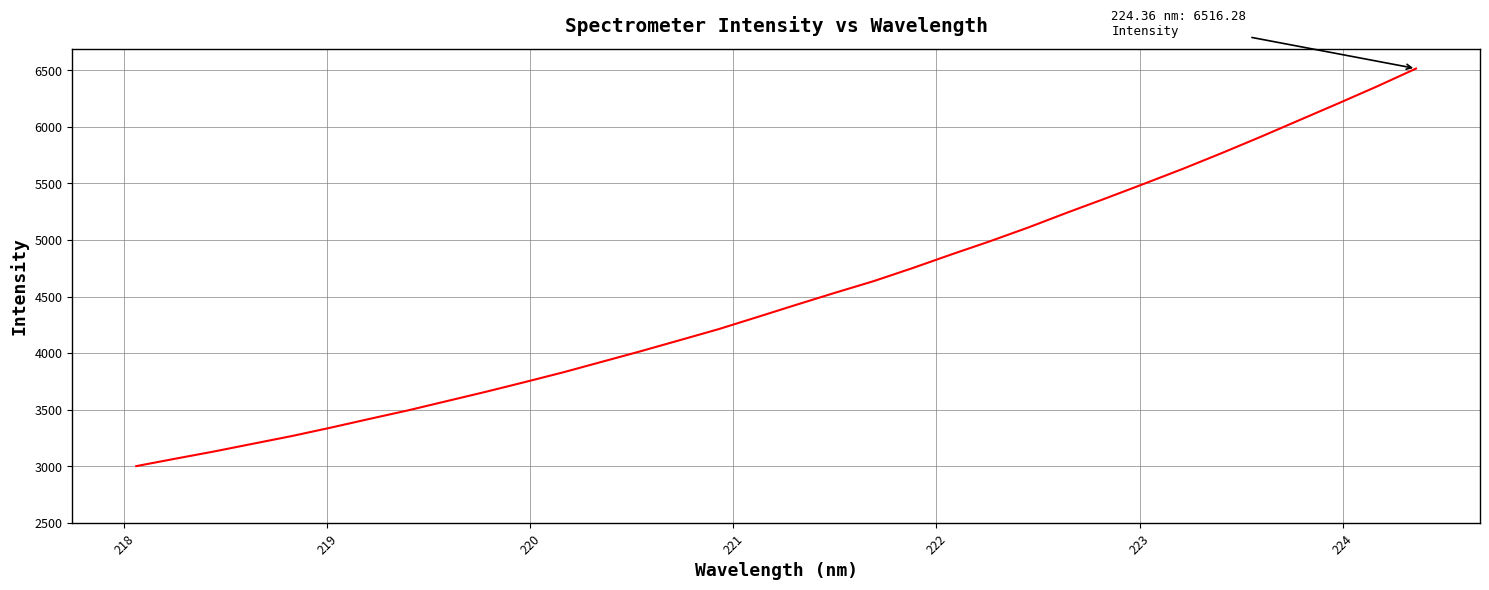

What is the maximum value shown in the chart?

6516.3